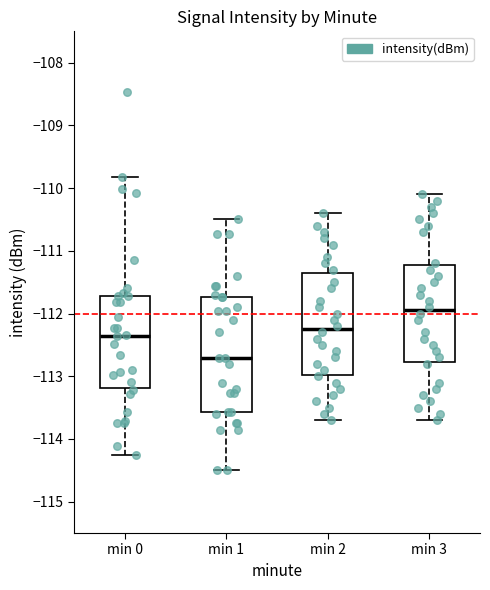

Reading left to right, transcribe this box plot: for each box, give where its median line is, the range the box spans, and where its two whiskers end, as read against the y-axis. The values are not printed on the chart, so give them approximately, as read against the axis.

min 0: median -112.4, box -113.2 to -111.7, whiskers -114.3 to -109.8
min 1: median -112.7, box -113.6 to -111.7, whiskers -114.5 to -110.5
min 2: median -112.2, box -113.0 to -111.3, whiskers -113.7 to -110.4
min 3: median -111.9, box -112.8 to -111.2, whiskers -113.7 to -110.1